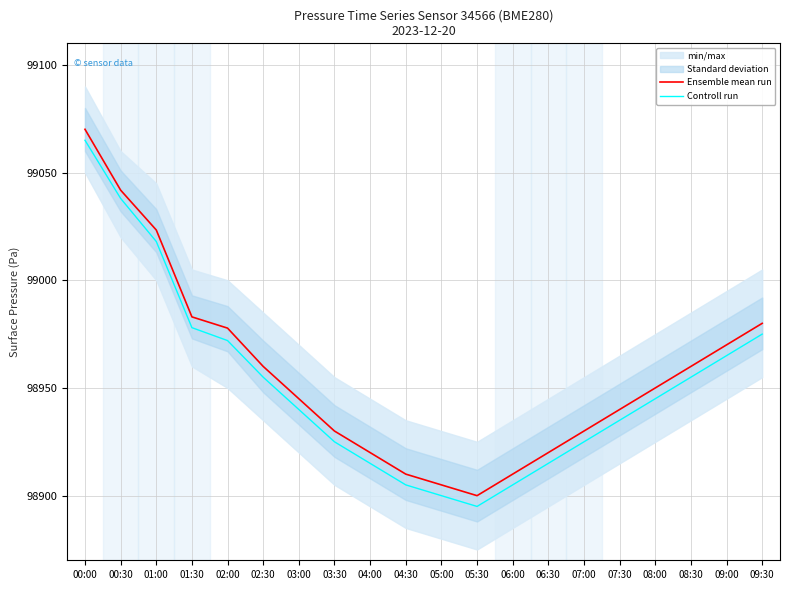

What is the label of the 15th point from the left?

07:00